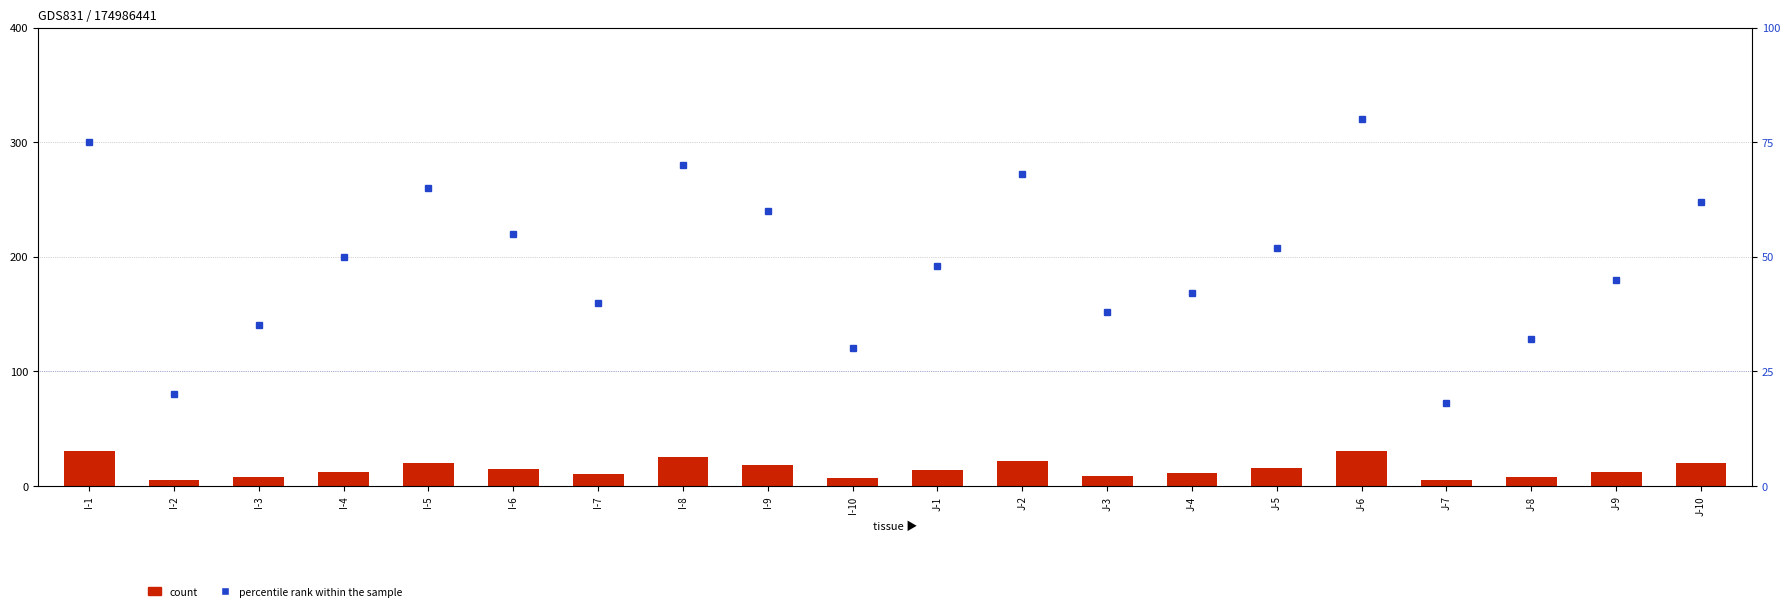

Between I-6 and J-8, which is larger?

I-6